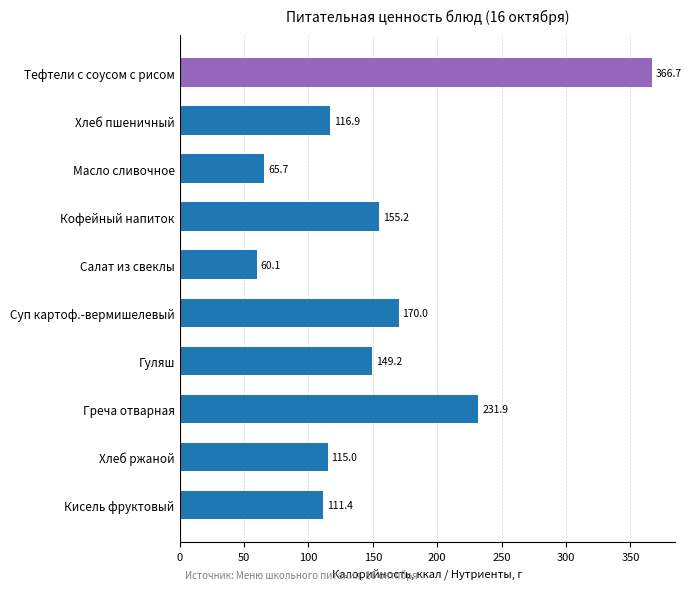

What position from the top is Салат из свеклы?

5